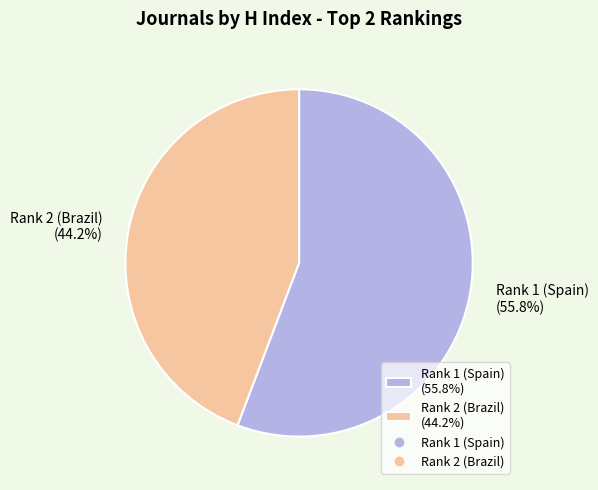

What is the largest slice in the pie chart?

Rank 1 (Spain)